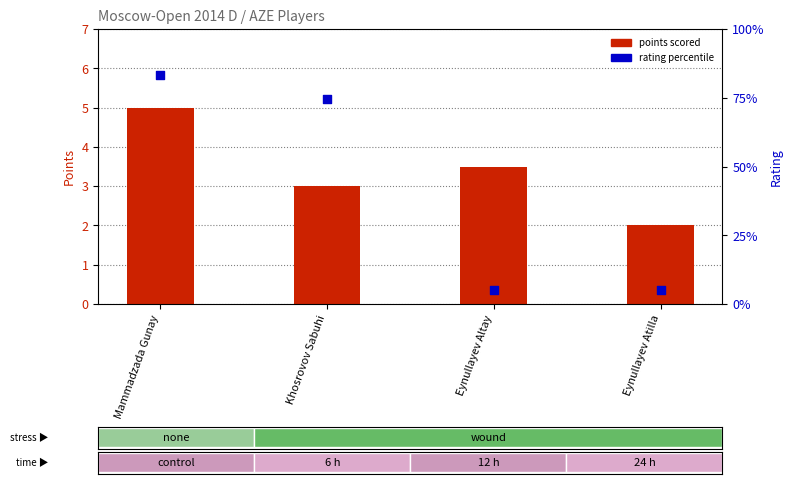

What are all the series names shown in the legend?

points scored, rating percentile